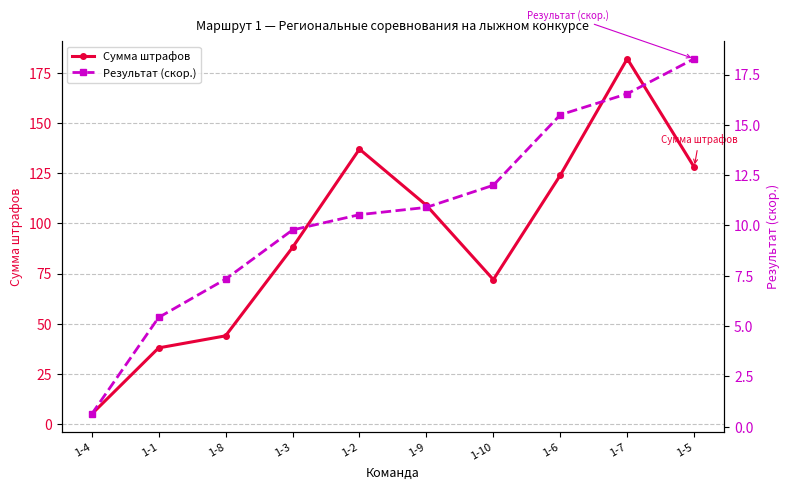

True or false: Сумма штрафов and Результат (скор.) intersect in this chart.

False